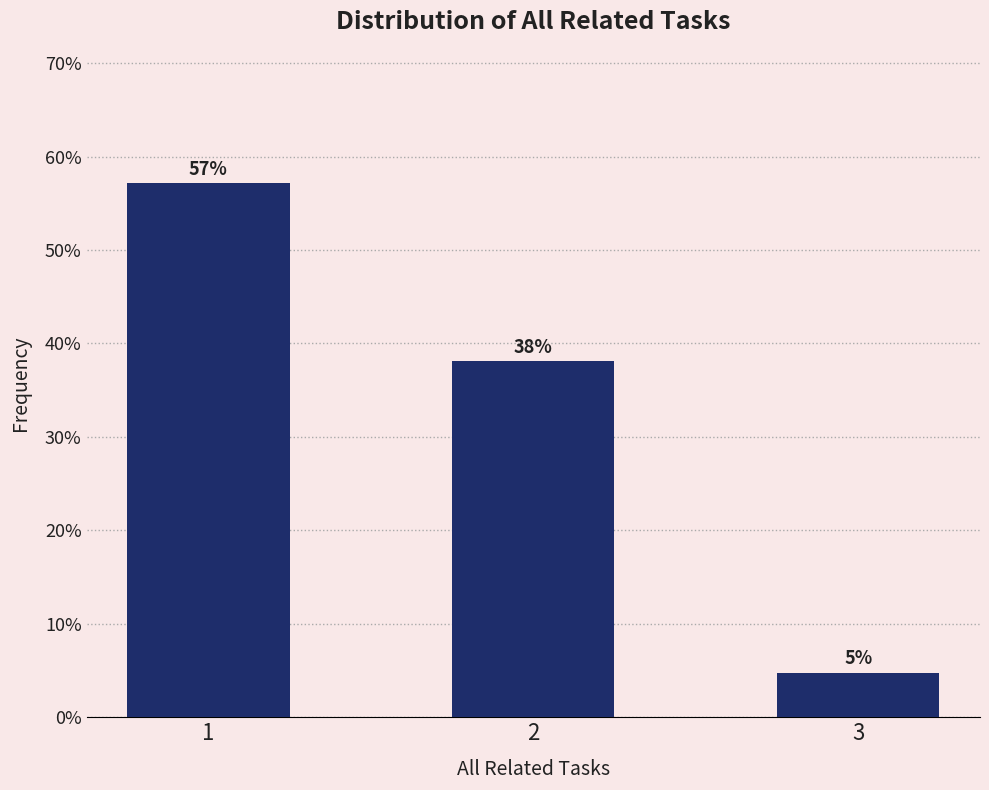

Rank the categories by value from lowest to highest.

3, 2, 1